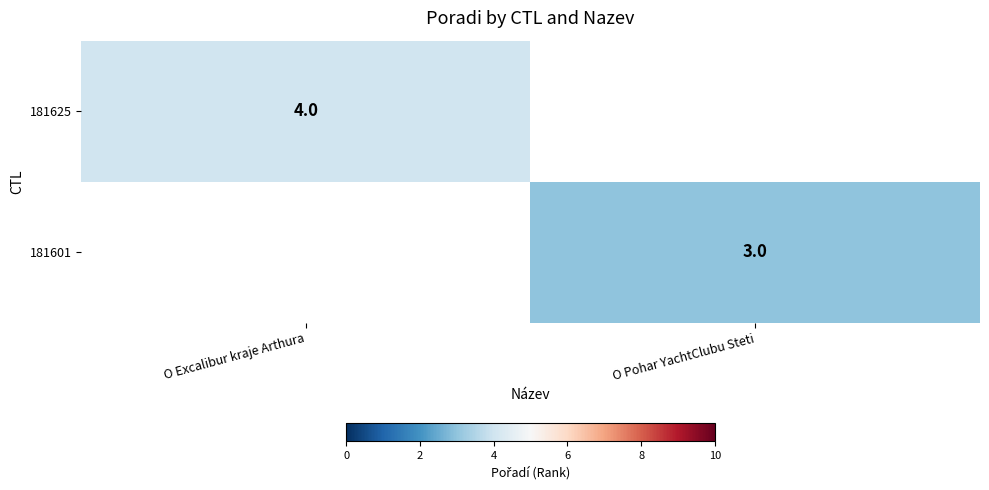

Is it true that 181601 equals 1 at O Pohar YachtClubu Steti?

False